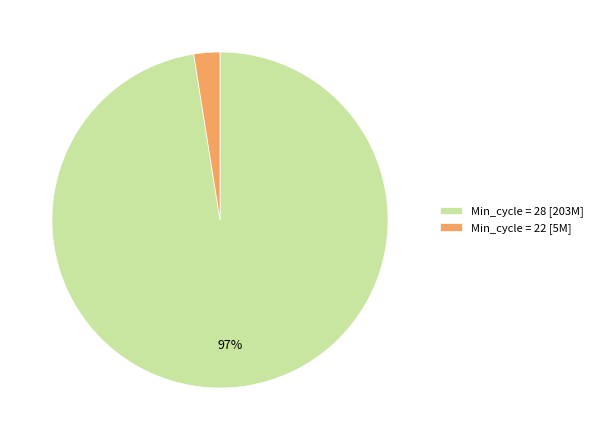

Count the number of slices in the pie.

2